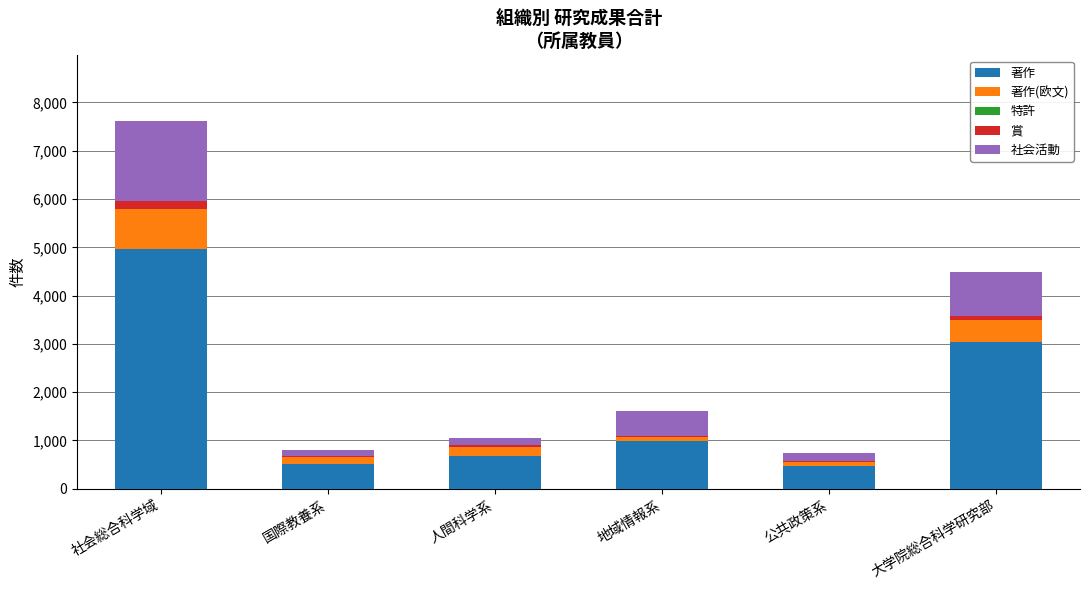

At which category is the sum across all series the highest?

社会総合科学域